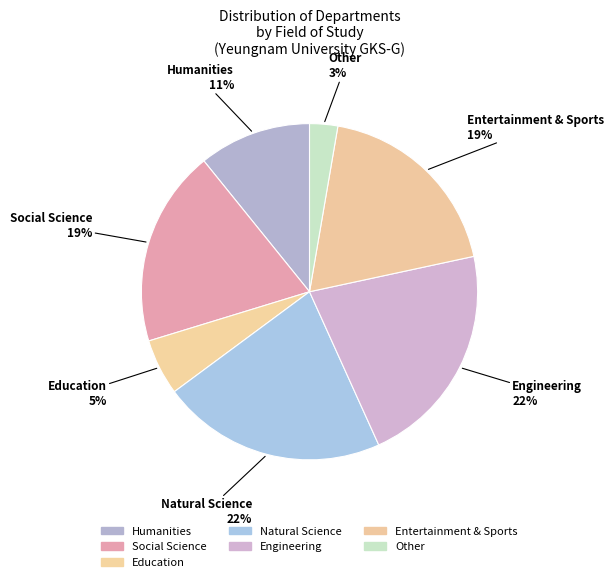

Which category has the smallest portion of the pie?

Other